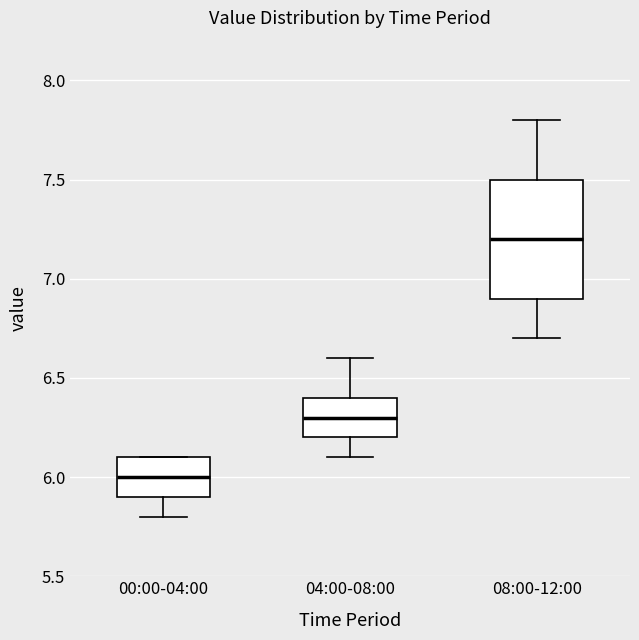

Which box's median line is the lowest?

00:00-04:00